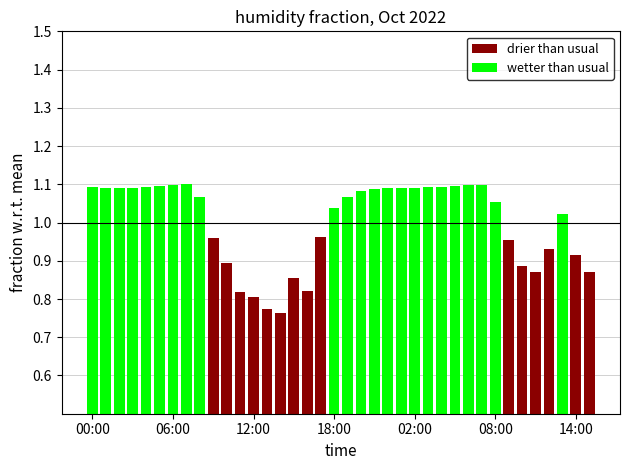

Is it true that drier than usual equals -0.4 at 21?

False